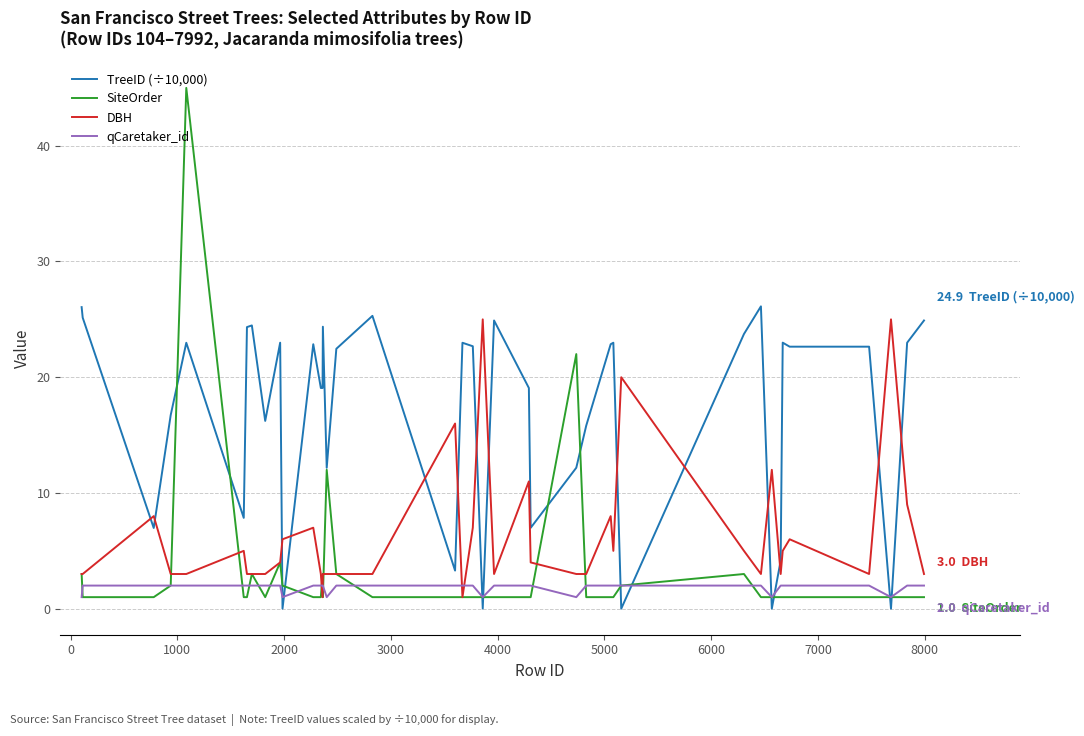

Which series has the largest total across all categories?

TreeID (÷10,000)